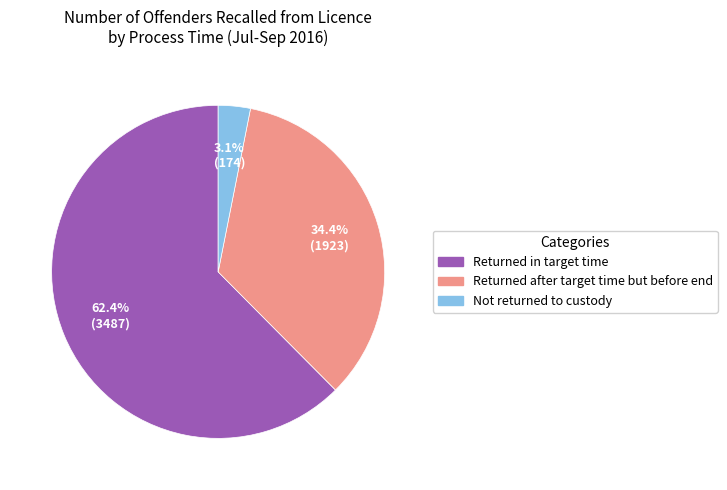

Which category has the biggest portion of the pie?

Returned in target time